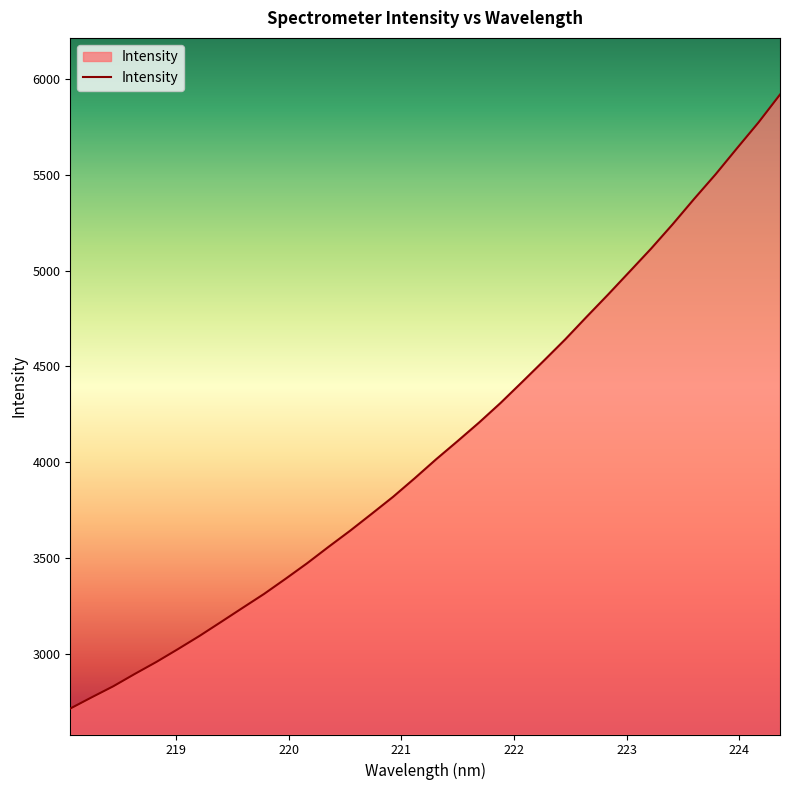

What is the minimum value shown in the chart?

2713.0